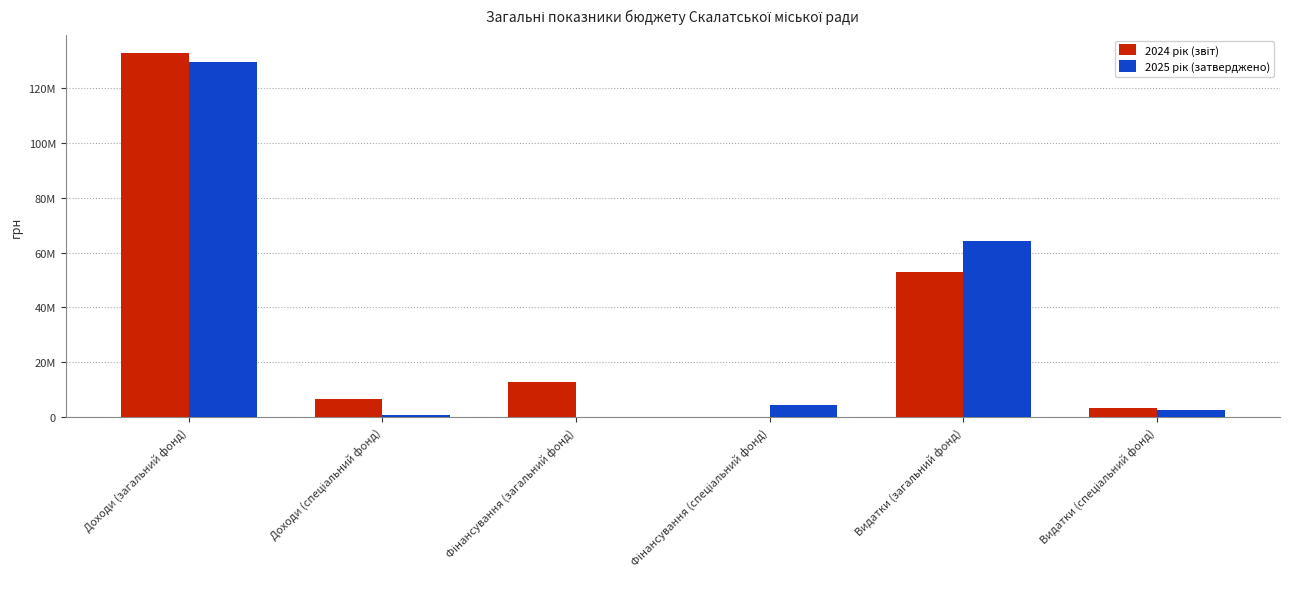

True or false: 2024 рік (звіт) has a value of 5564155 at Видатки (спеціальний фонд).

False